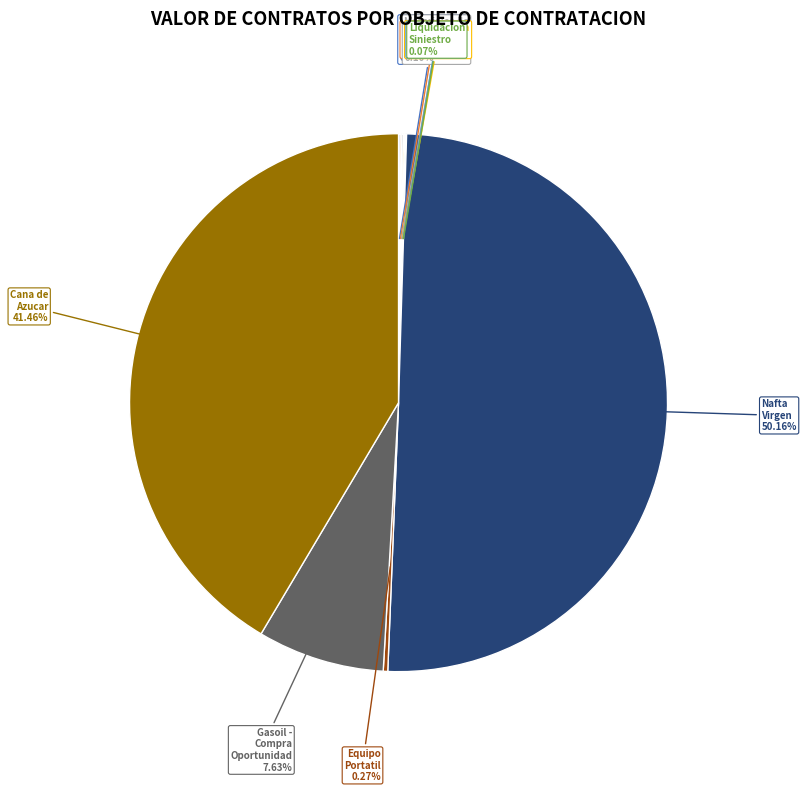

What is the majority slice?

Nafta Virgen